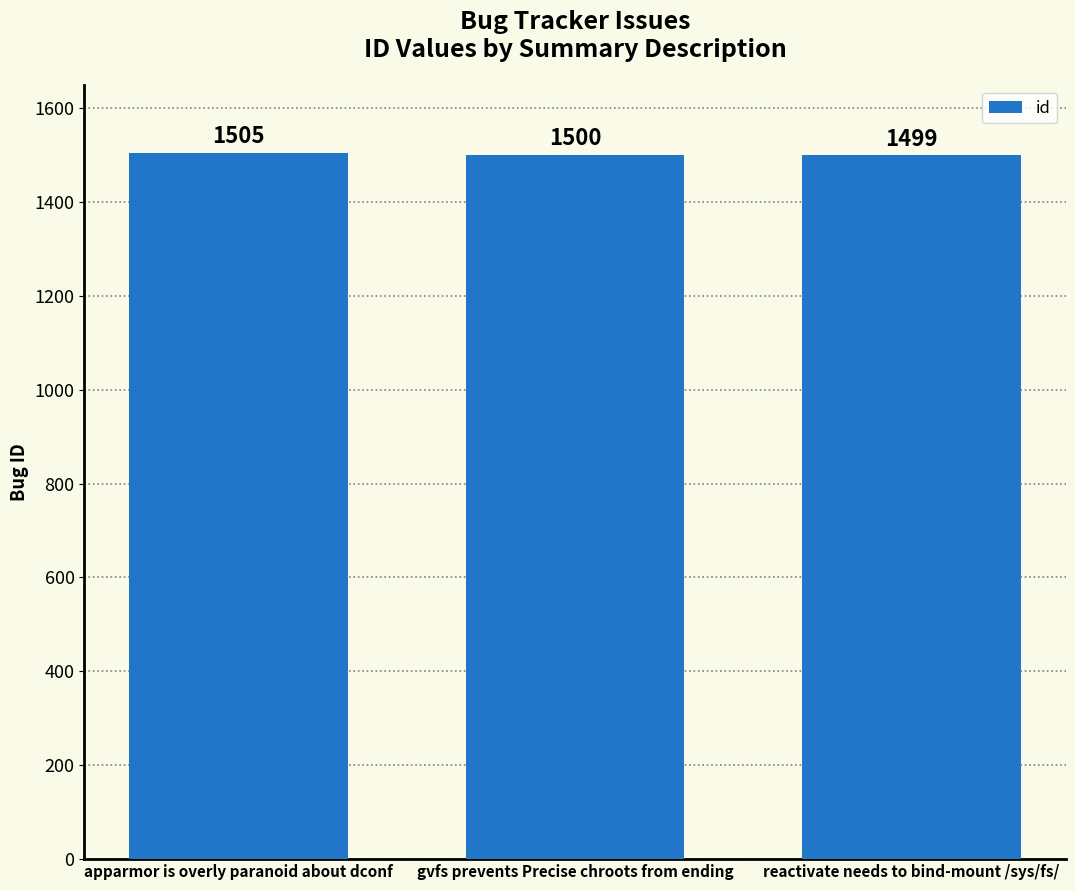

What is the greatest value displayed?

1505